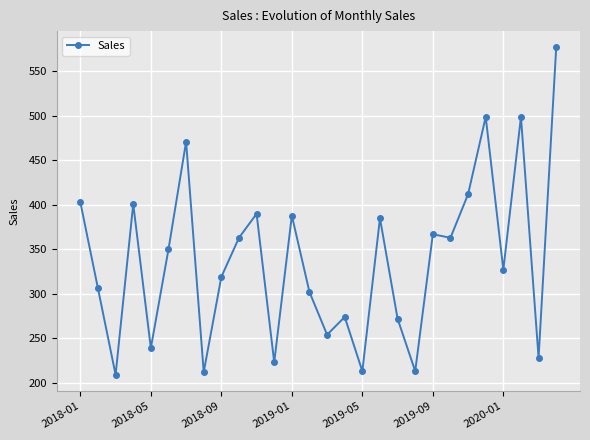

How many lines are shown in the chart?

1